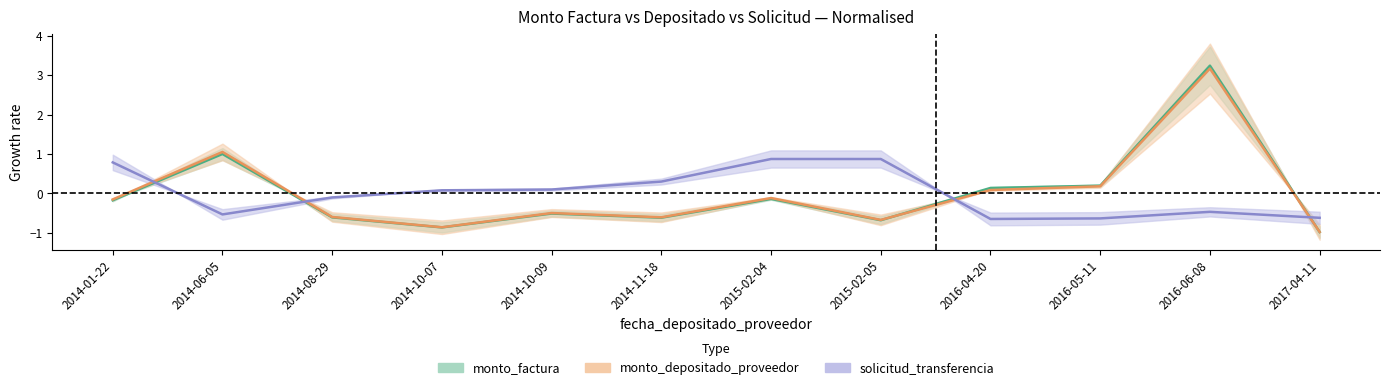

At which category does the chart reach its minimum across all series?

2017-04-11